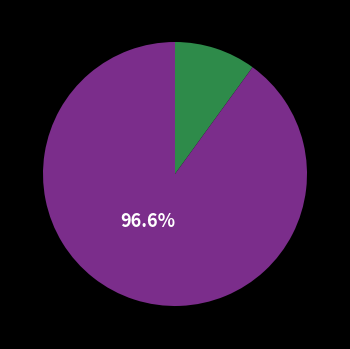

To the nearest percent, what portion does 81 represent?

3%